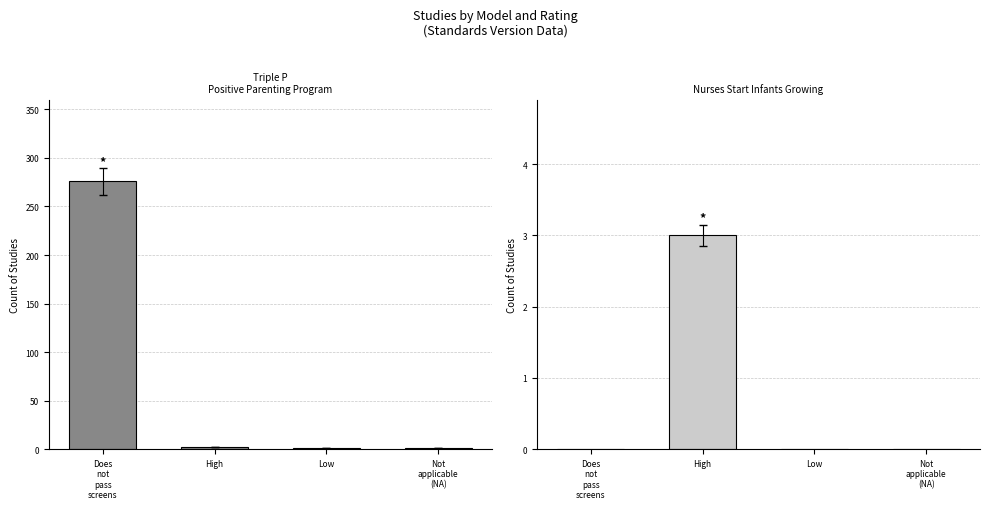

Which series has the widest spread of values?

Triple P - Positive Parenting Program